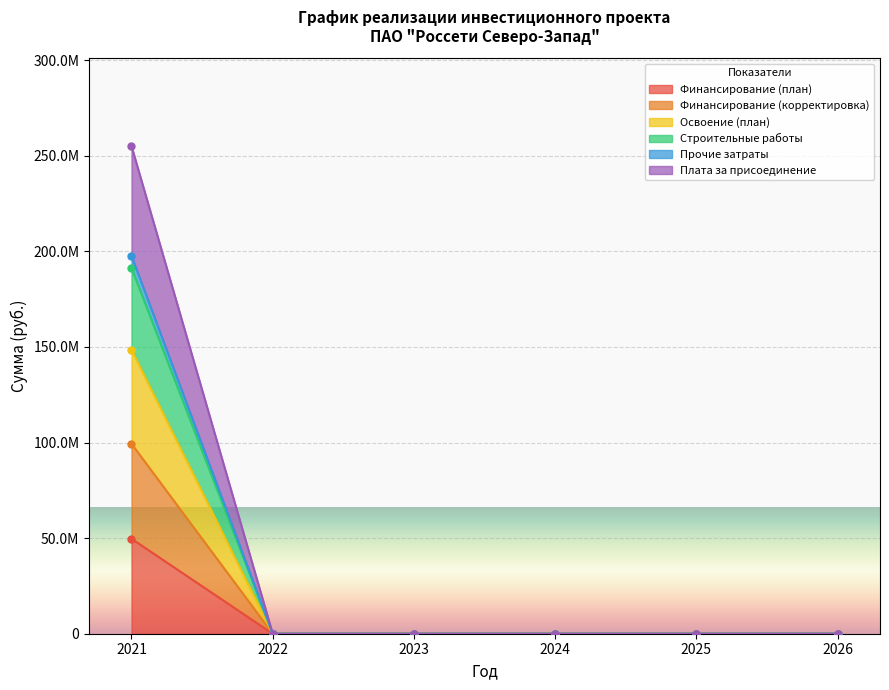

How many lines are shown in the chart?

6